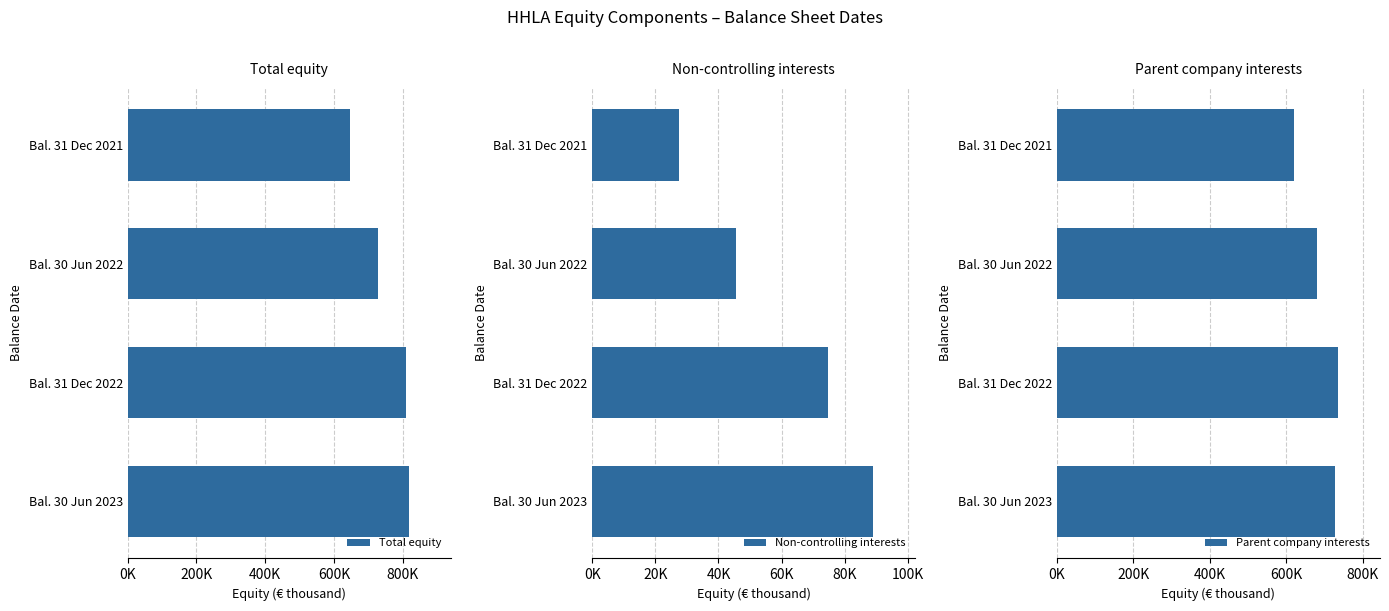

At which label is Parent company interests closest to 676729?

Bal. 30 Jun 2022